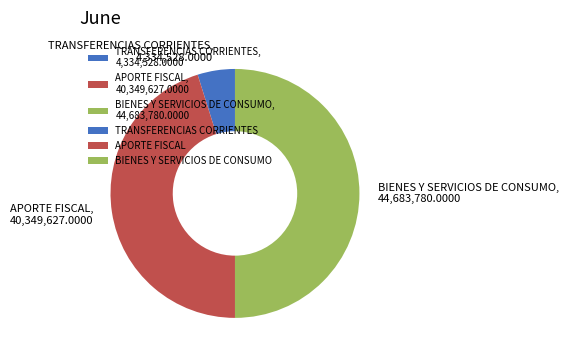

Approximately how many times larger is the value at APORTE FISCAL compared to TRANSFERENCIAS CORRIENTES?

9.3